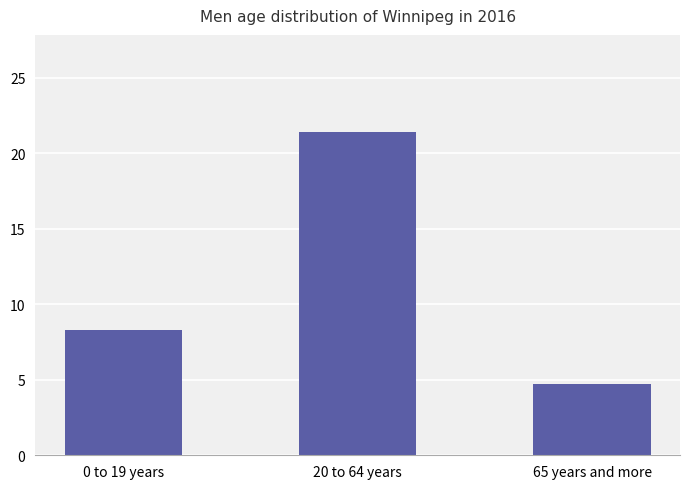

What is the value of the 2nd bar from the left?

21.4